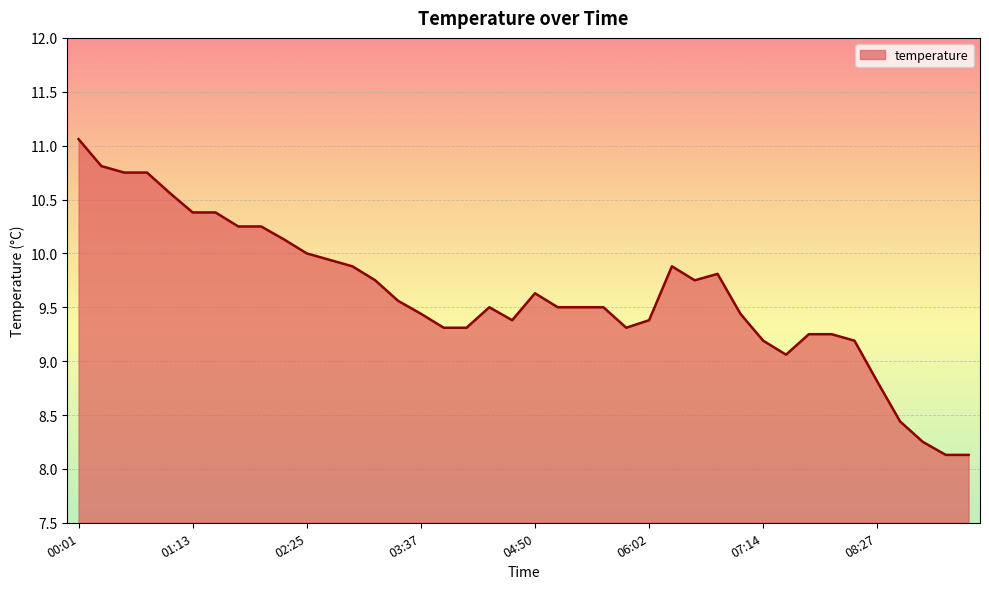

What is the maximum value shown in the chart?

11.1